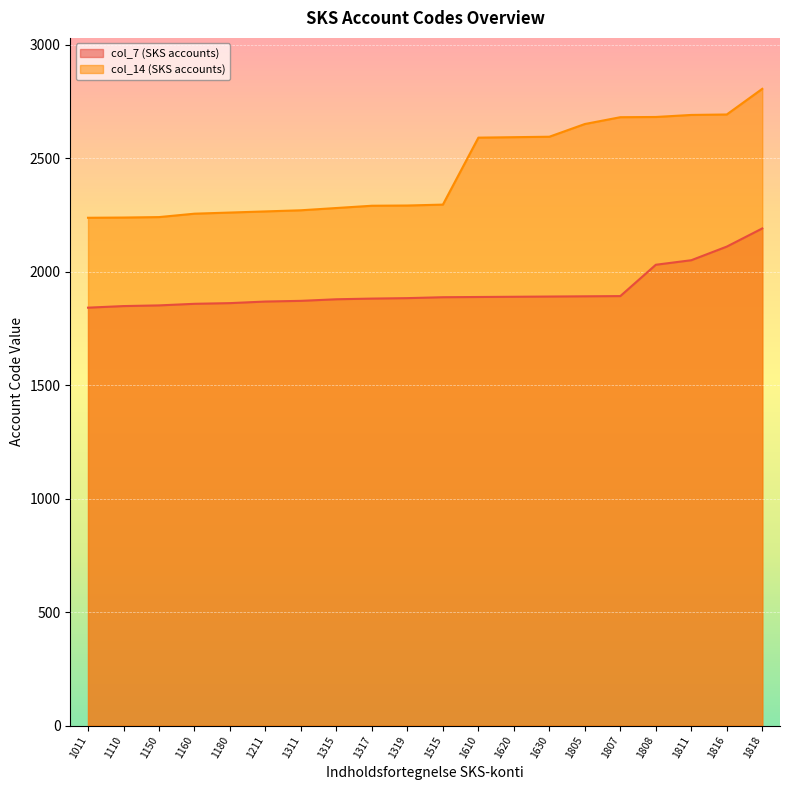

How many data points does each series have?

20